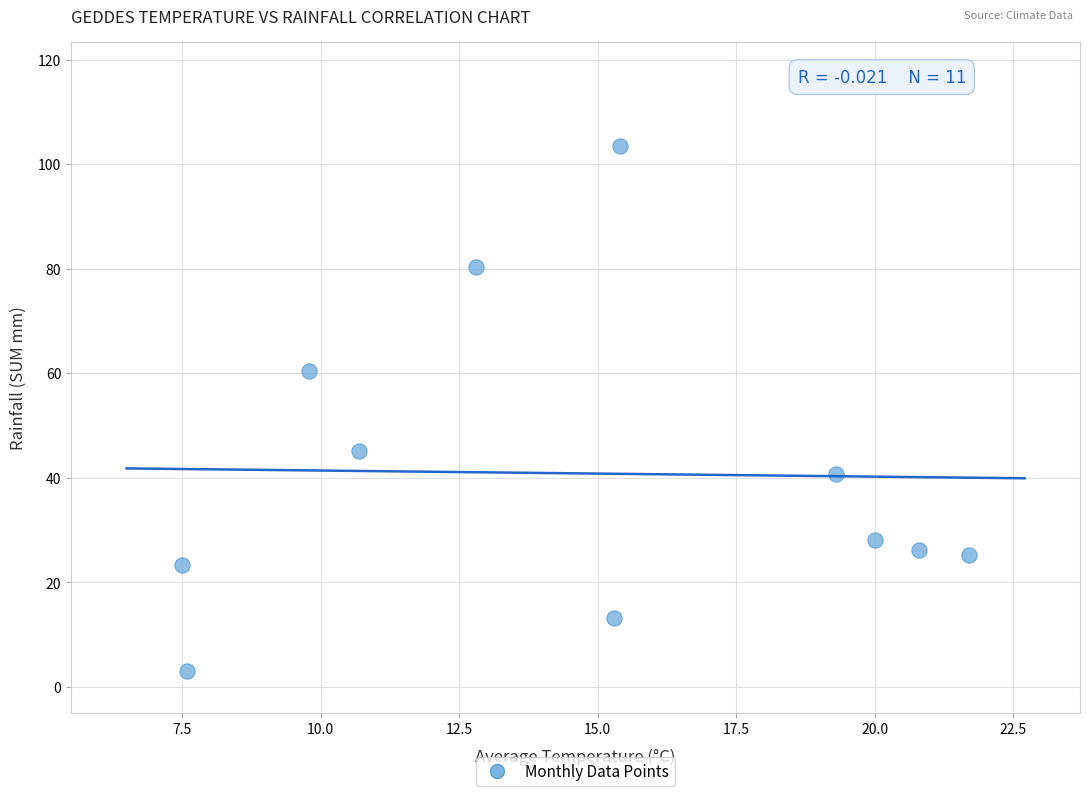

What is the average X value?

14.6